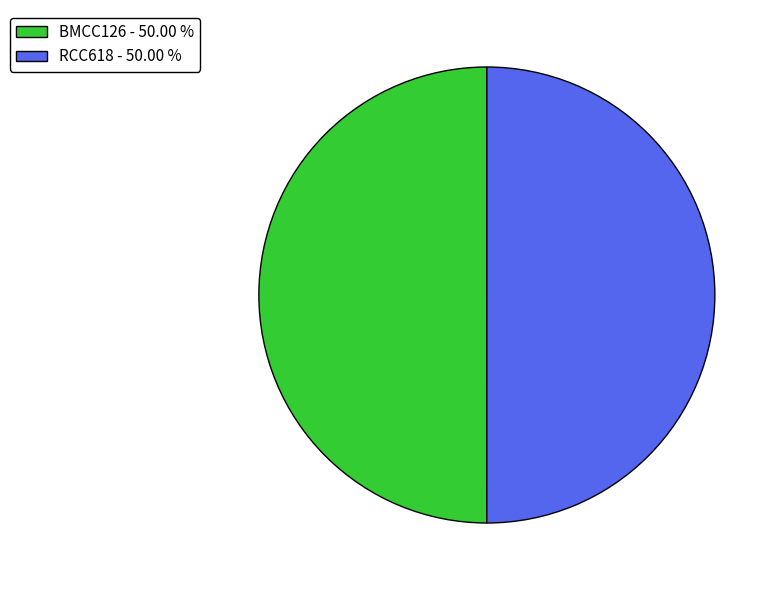

Approximately how many times larger is the value at RCC618 - 50.00 % compared to BMCC126 - 50.00 %?

1.0